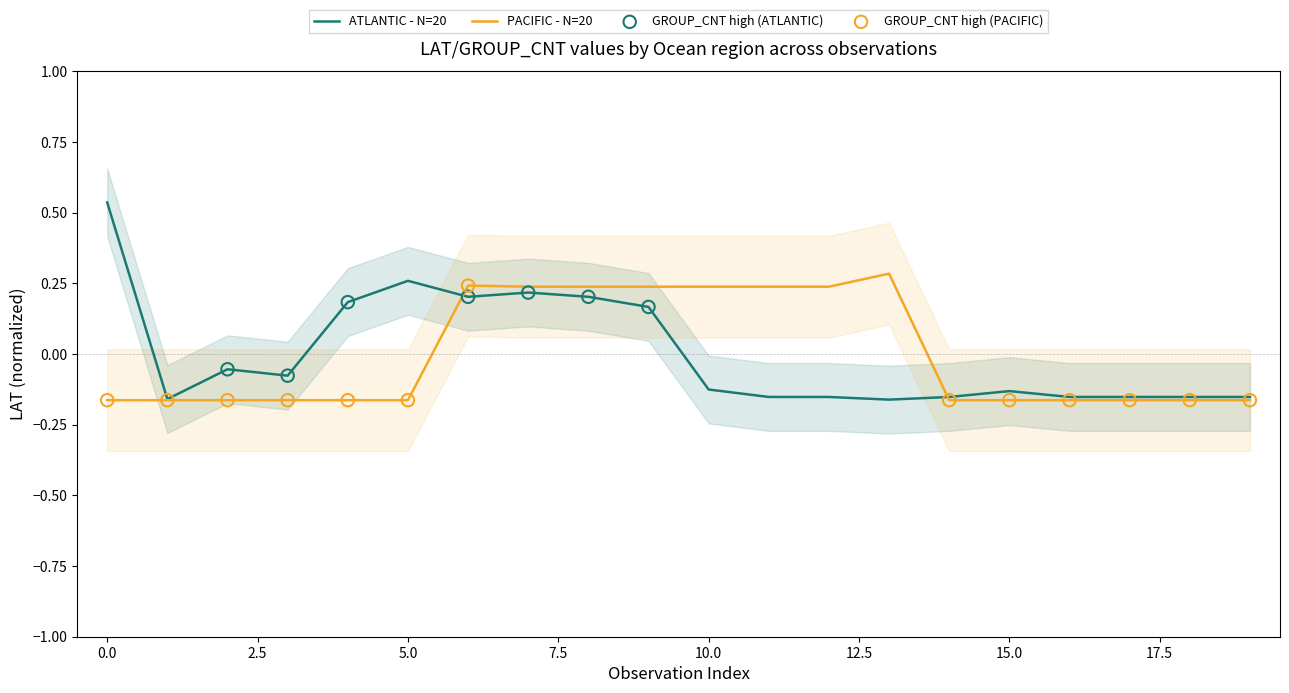

At how many categories does at least one series exceed 0?

11